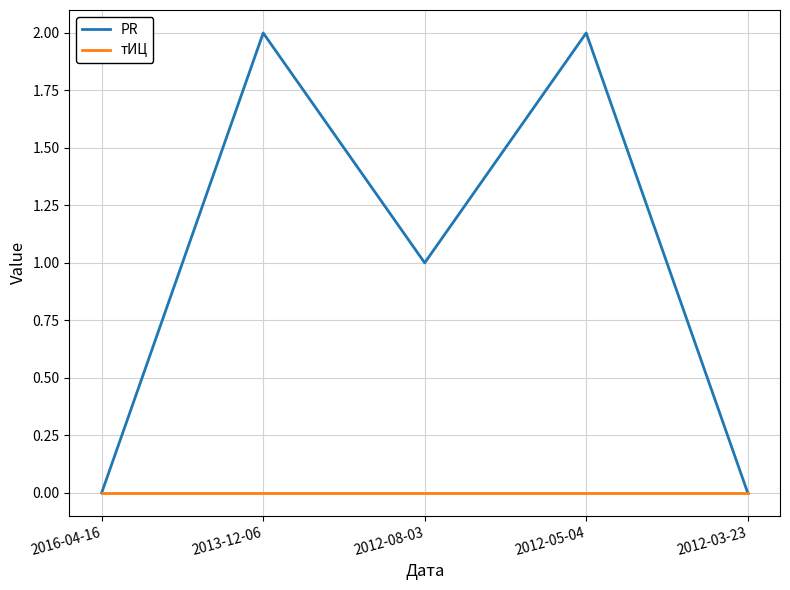

Reading left to right, extract all data points from this chart.

PR: 0	2	1	2	0
тИЦ: 0	0	0	0	0